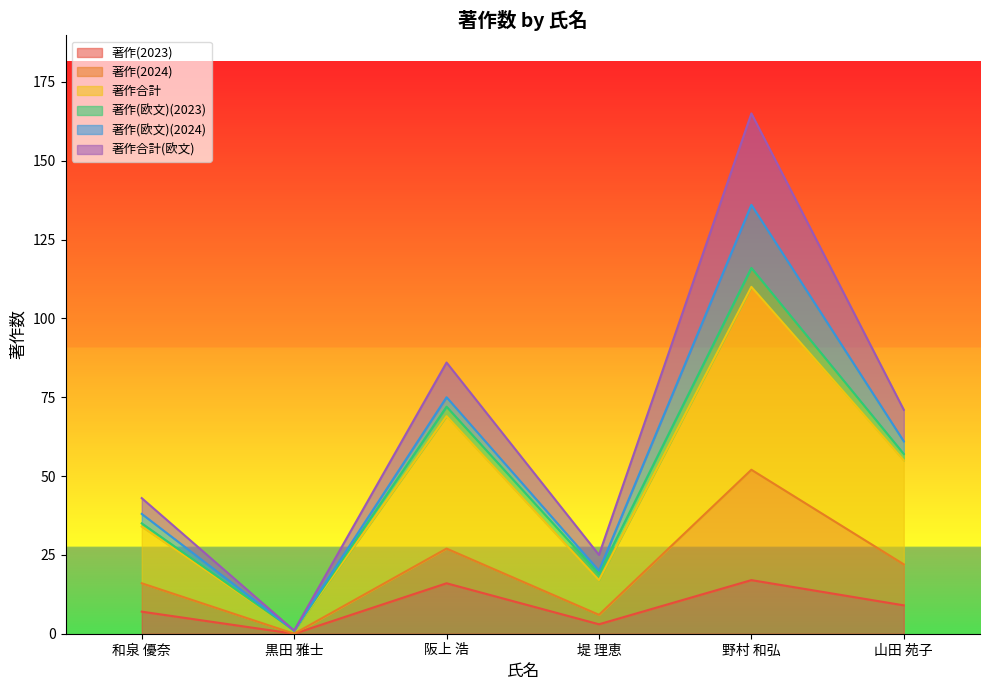

Is it true that 著作(2023) equals 11 at 和泉 優奈?

False